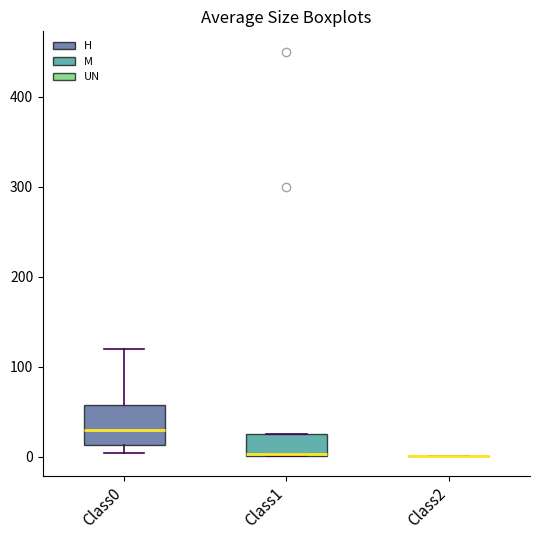

Reading left to right, transcribe this box plot: for each box, give where its median line is, the range the box spans, and where its two whiskers end, as read against the y-axis. The values are not printed on the chart, so give them approximately, as read against the axis.

Class0: median 30, box 10 to 60, whiskers 0 to 120
Class1: median 0 (drawn on the box's lower edge), box 0 to 30, whiskers 0 to 30
Class2: box collapsed to a line at 0, whiskers 0 to 0